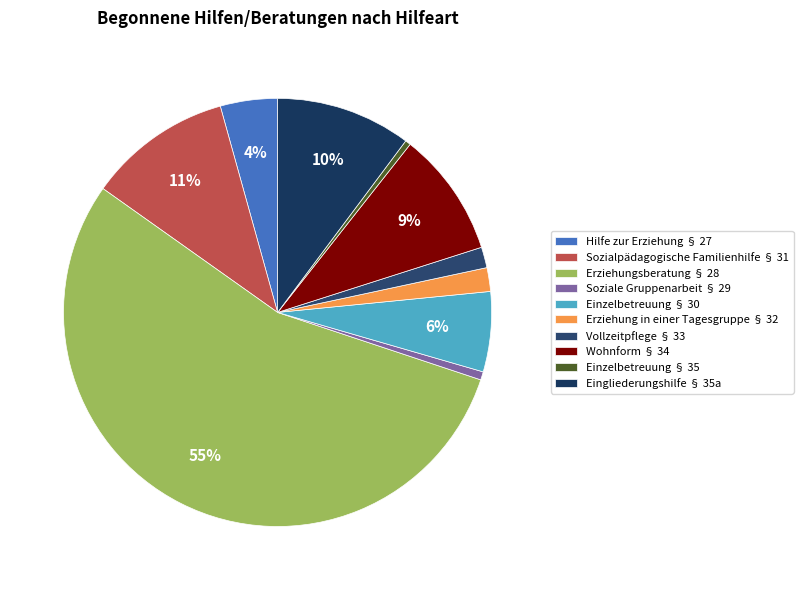

Which slice is the smallest?

Einzelbetreuung § 35